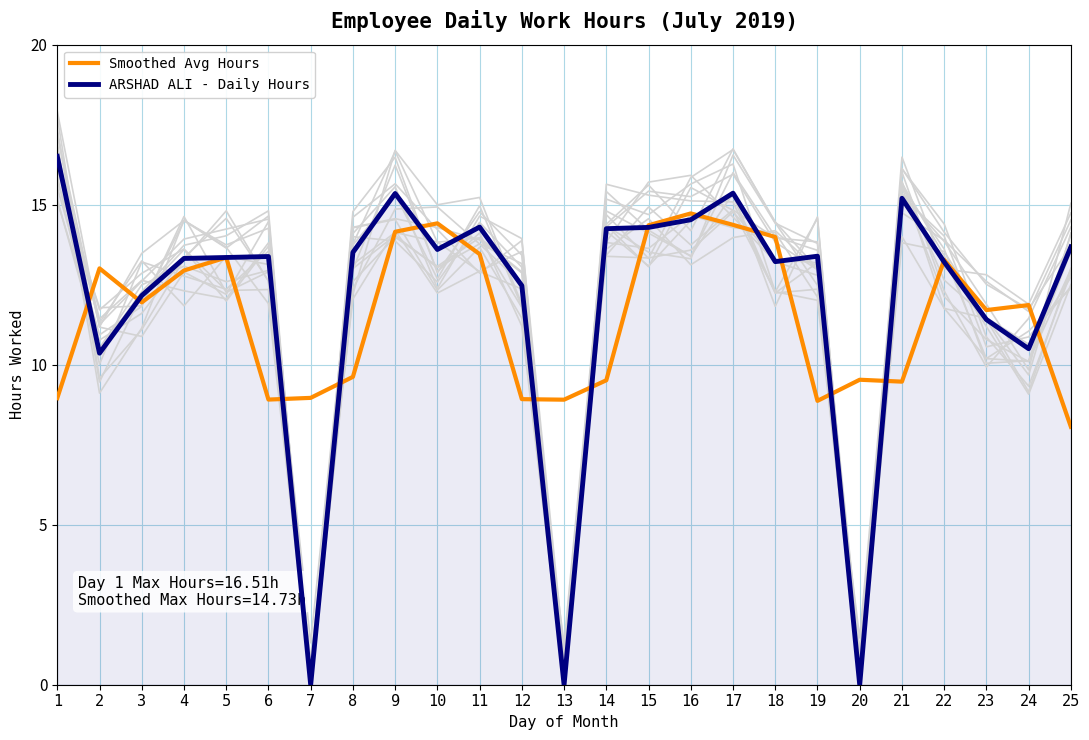

Which series ends up on top after the final intersection of Smoothed Avg Hours and ARSHAD ALI - Daily Hours?

ARSHAD ALI - Daily Hours